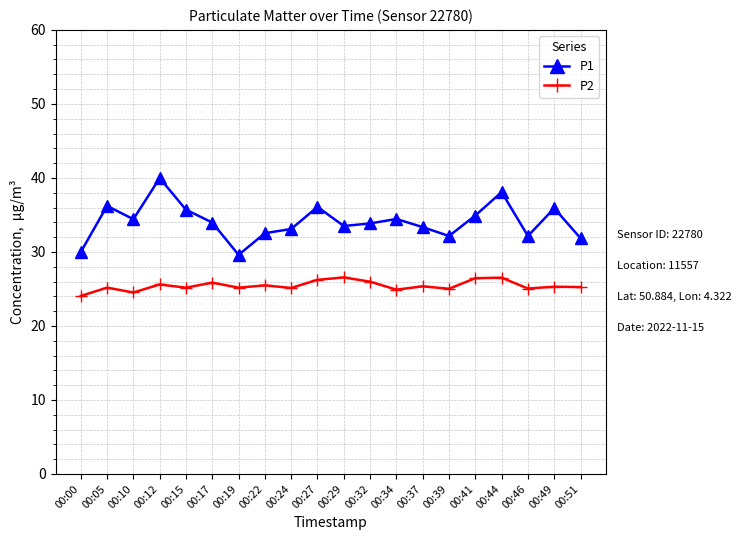

Rank the series by their average value, from highest to lowest.

P1, P2